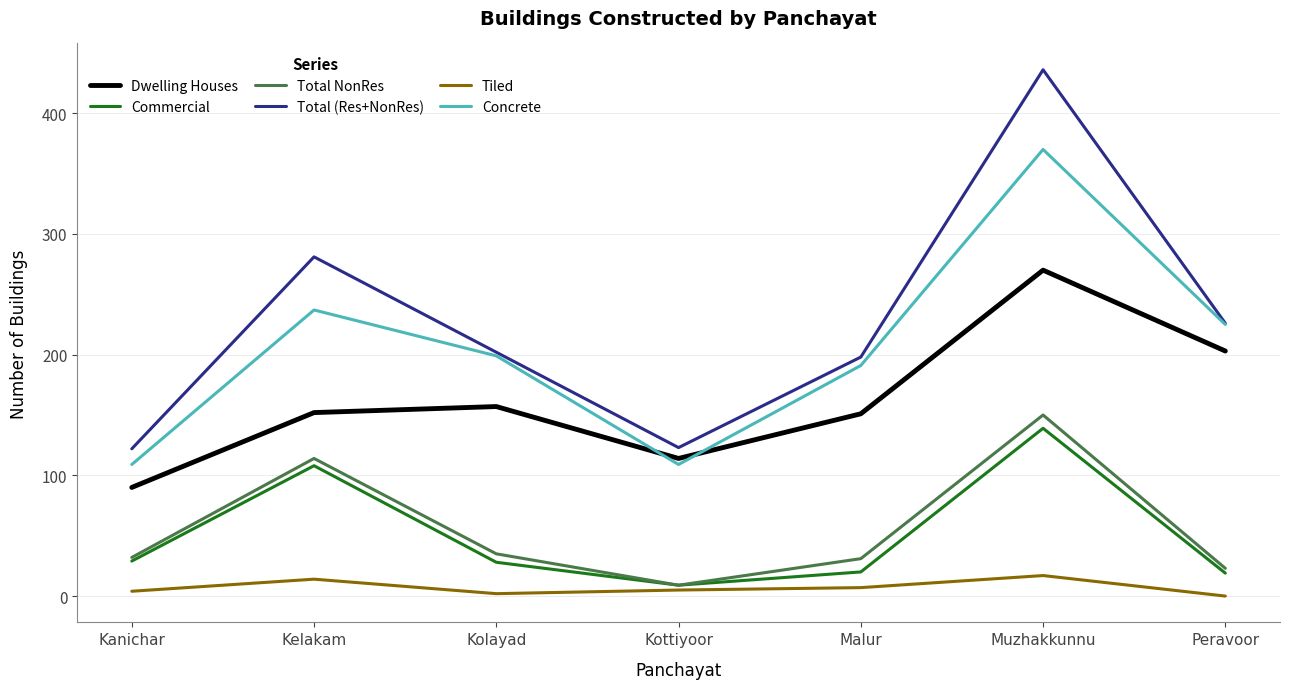

What are all the series names shown in the legend?

Dwelling Houses, Commercial, Total NonRes, Total (Res+NonRes), Tiled, Concrete